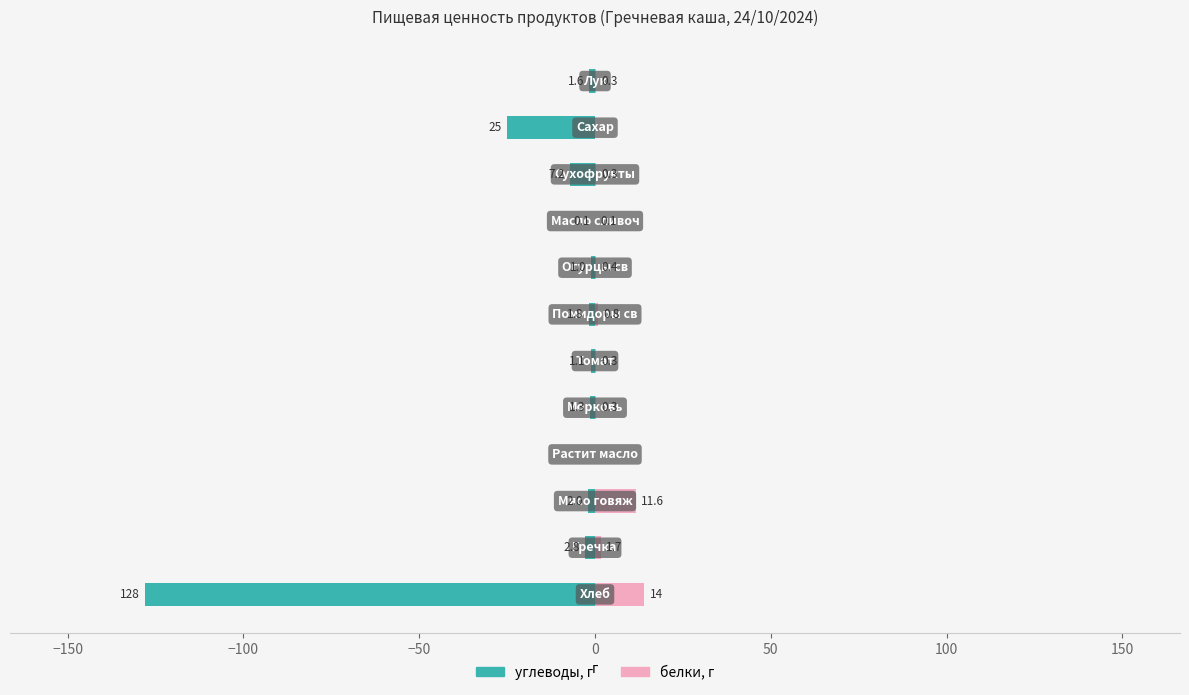

How many series are shown in this chart?

2